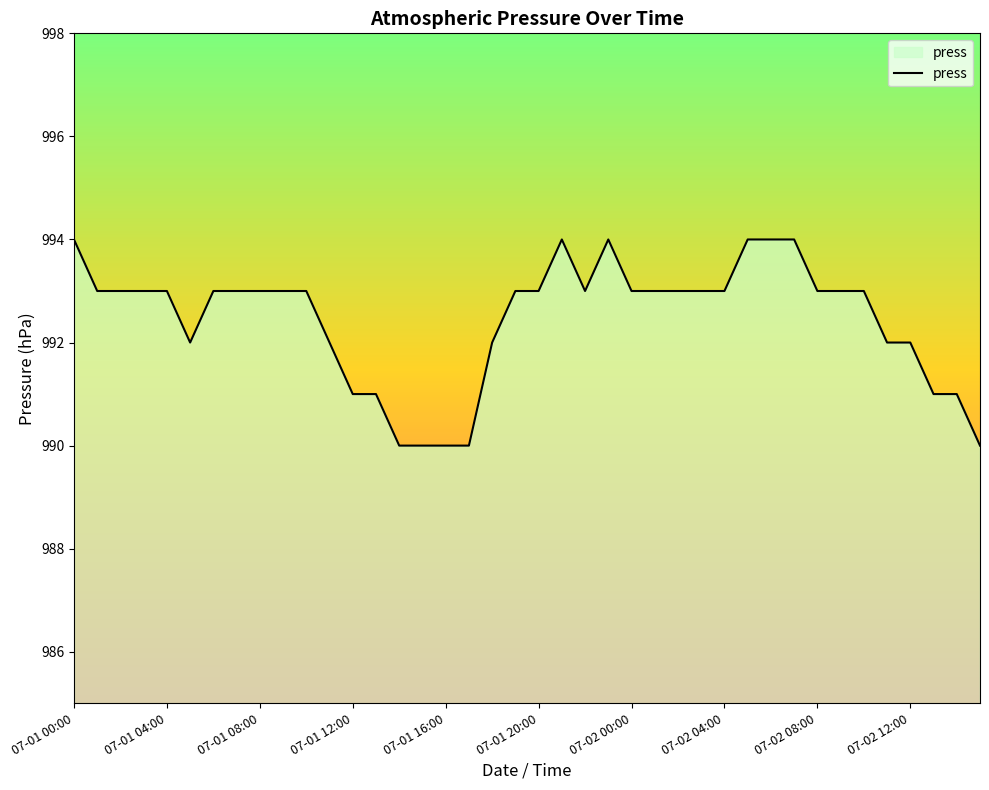

What is the greatest value displayed?

994